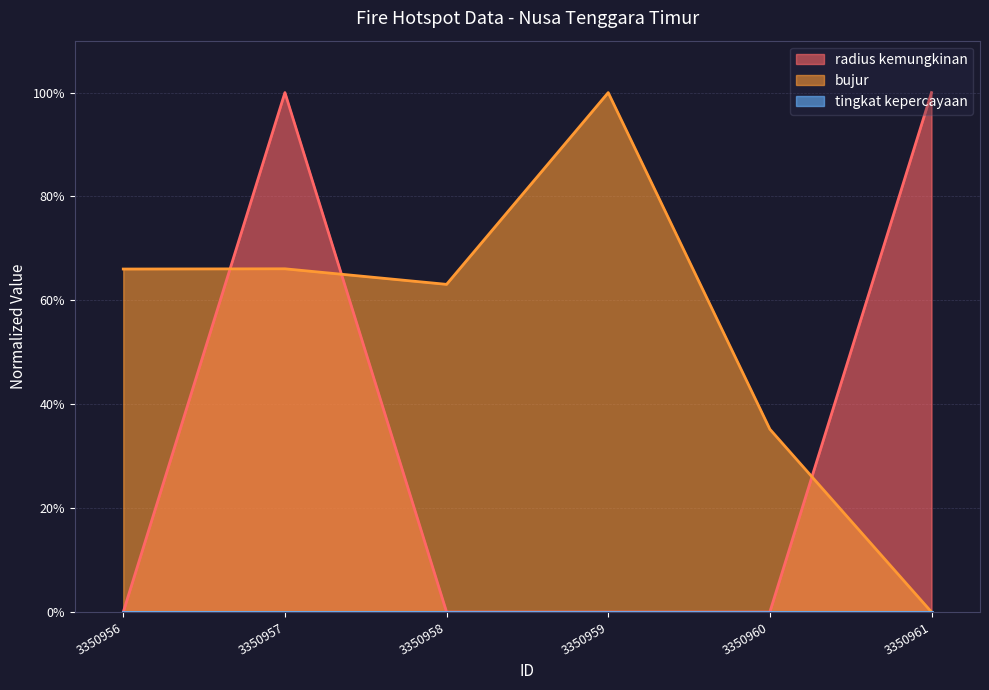

Reading right to left, transcribe all the data shown in this chart.

radius kemungkinan: 3350961=1.0	3350960=0.0	3350959=0.0	3350958=0.0	3350957=1.0	3350956=0.0
bujur: 3350961=0.0	3350960=0.4	3350959=1.0	3350958=0.6	3350957=0.7	3350956=0.7